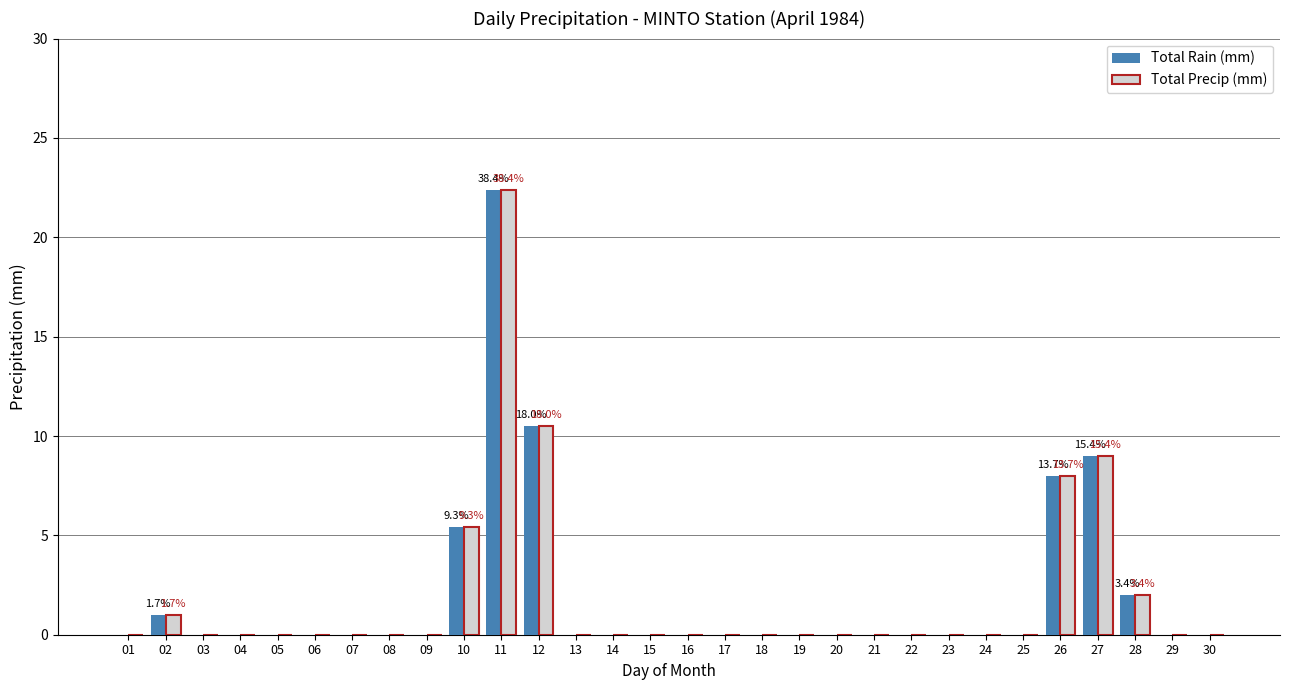

At which category is the sum across all series the highest?

11